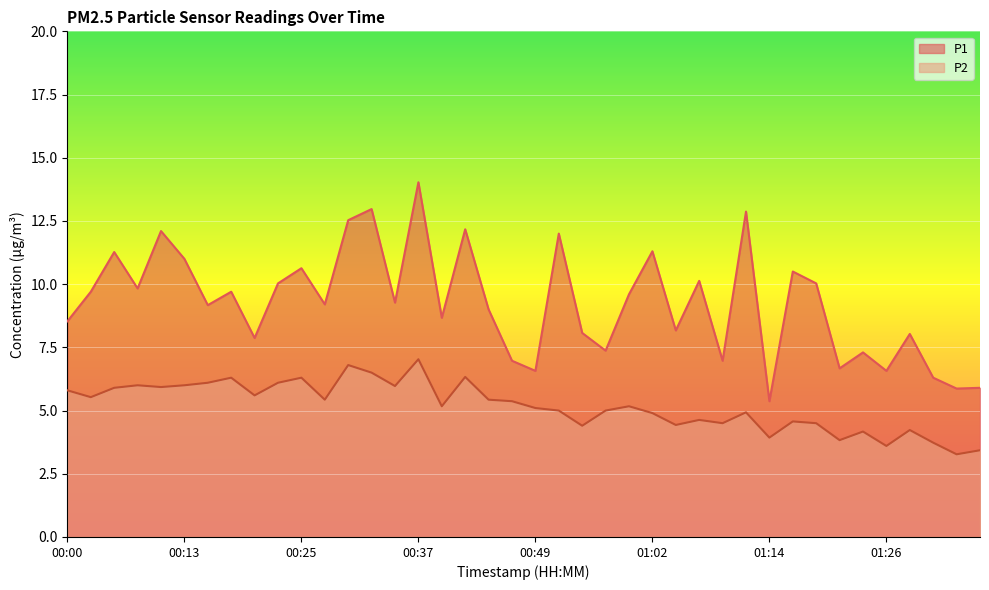

Where is P1 nearest to the value 9?

00:45